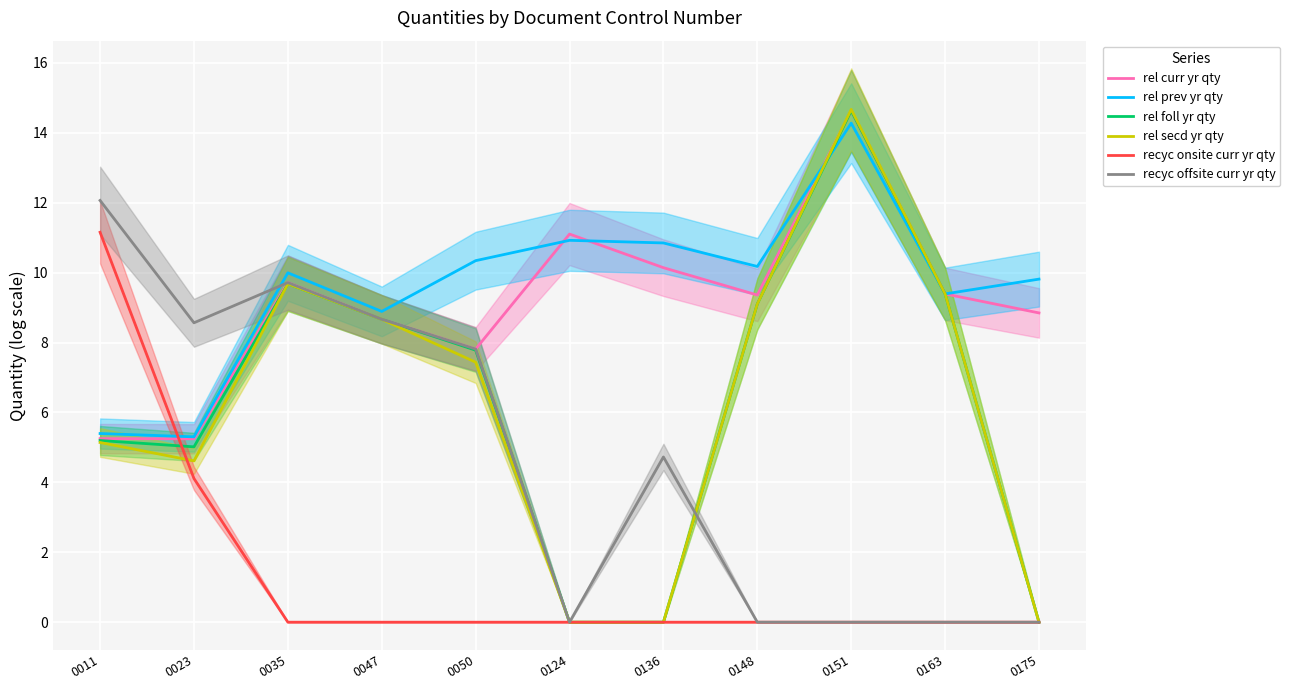

What is the difference between the rel prev yr qty values at 0023 and 0047?

3.6